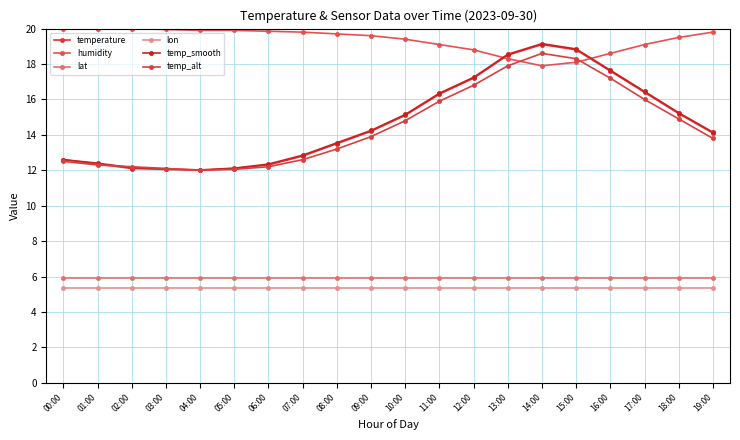

How many data points does each series have?

20